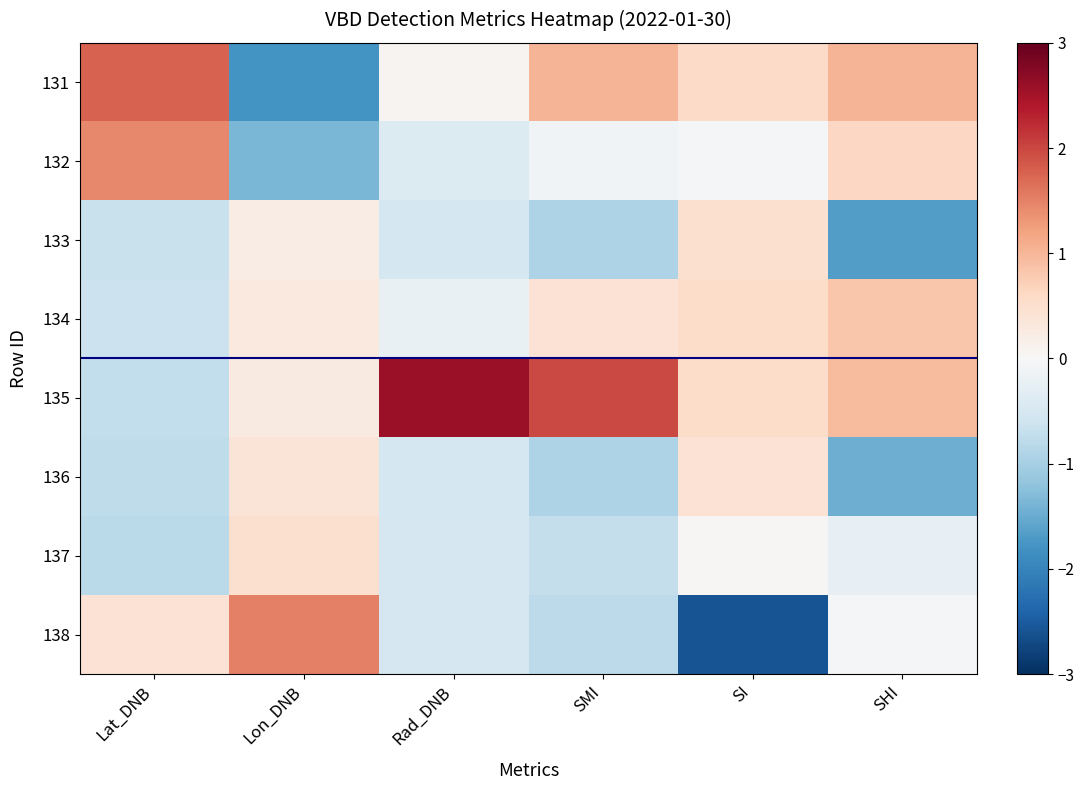

List the series in order of their peak value, highest first.

135, 131, 138, 132, 134, 133, 137, 136